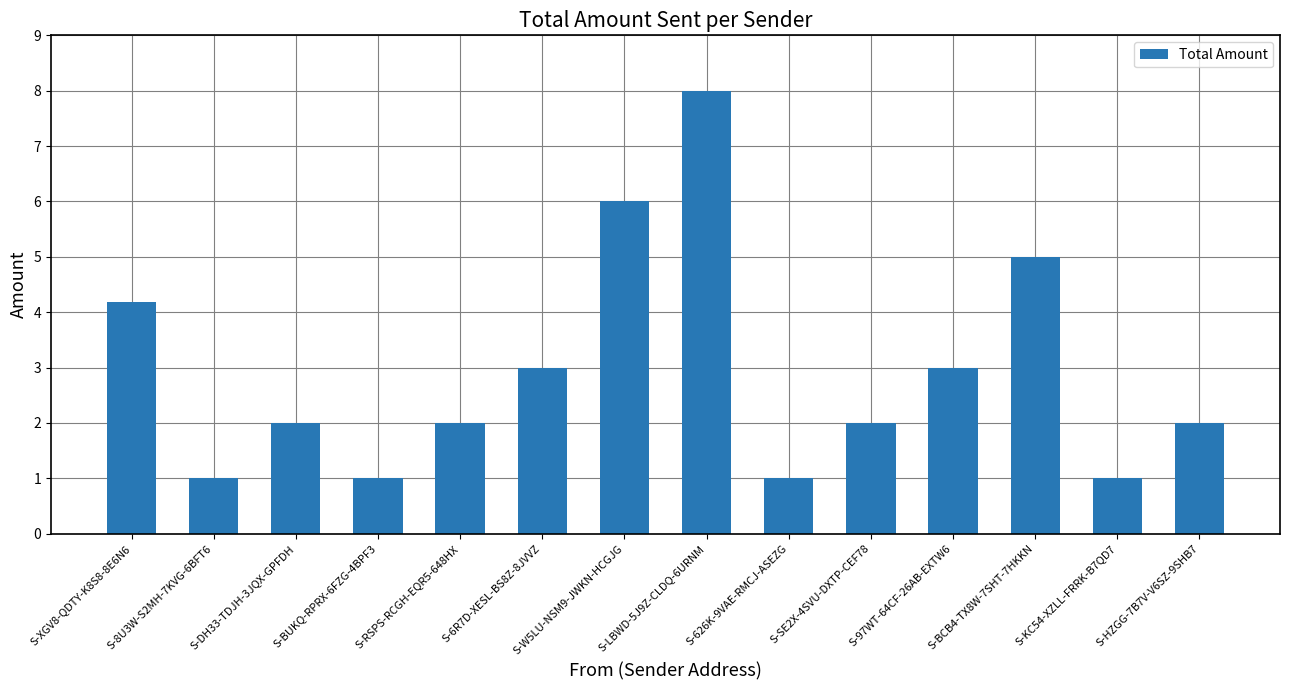

Where is the data nearest to the value 4?

S-XGV8-QDTY-K8S8-8E6N6